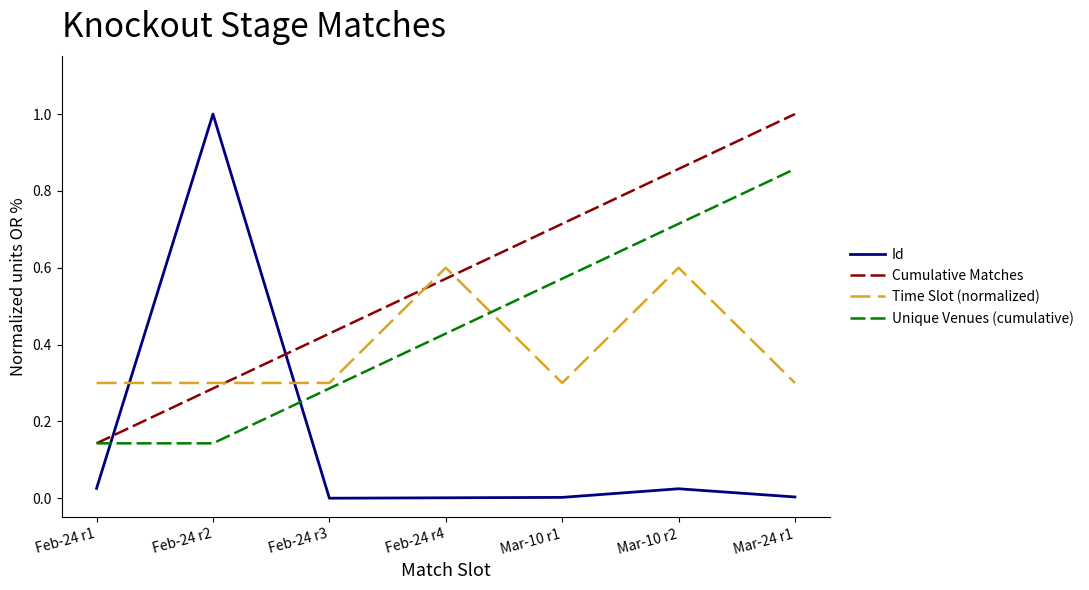

True or false: Unique Venues (cumulative) has more than 1 points higher than both neighbors.

False